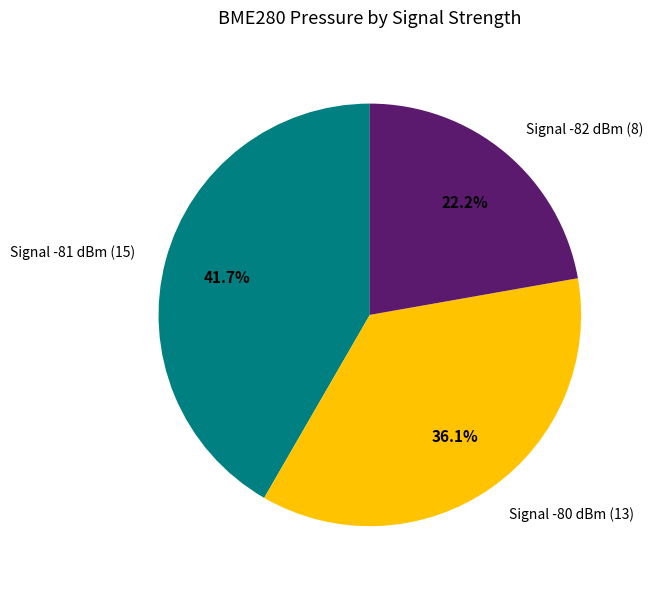

Between Signal -80 dBm (13) and Signal -81 dBm (15), which is larger?

Signal -81 dBm (15)